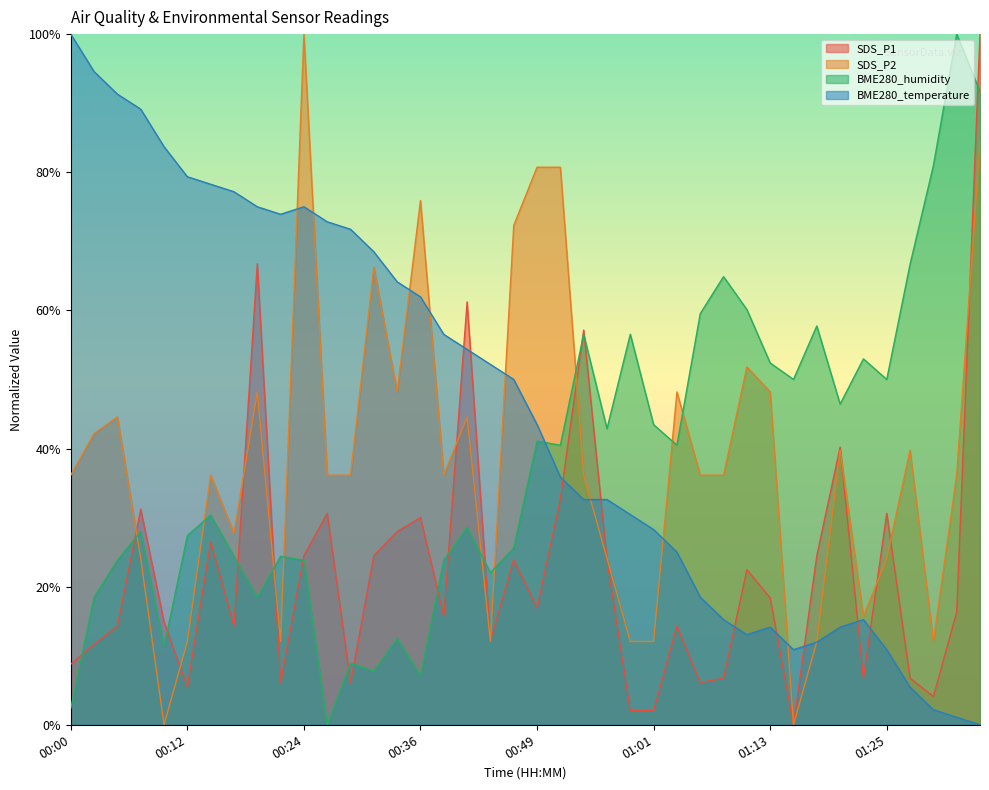

In SDS_P2, how many points are lower than both neighbors (excluding endpoints)?

9